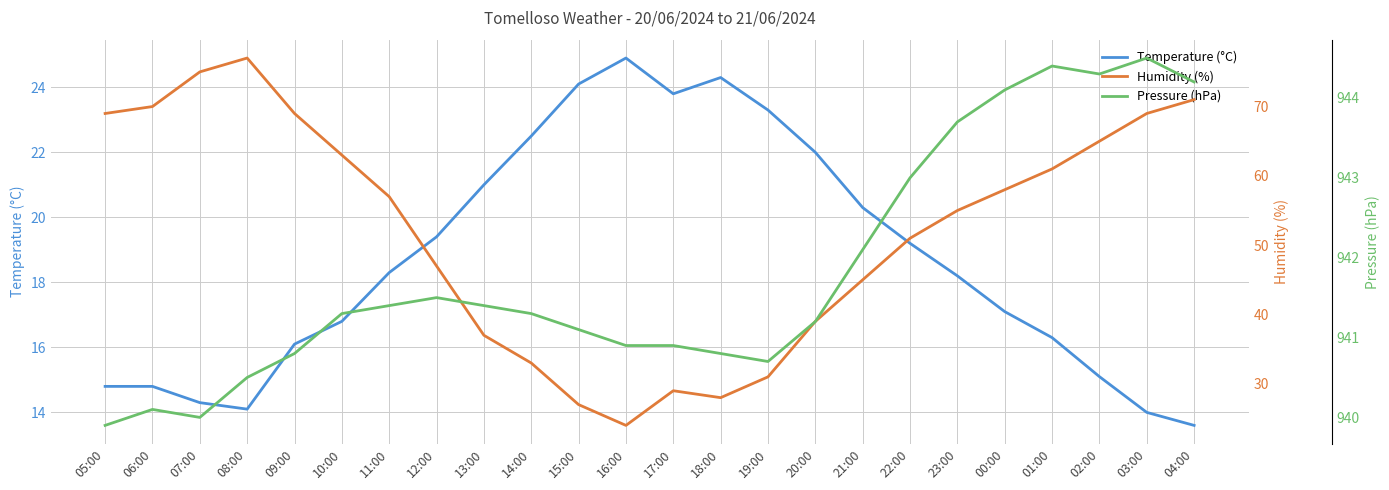

Which has a higher value, 19:00 or 03:00?

19:00